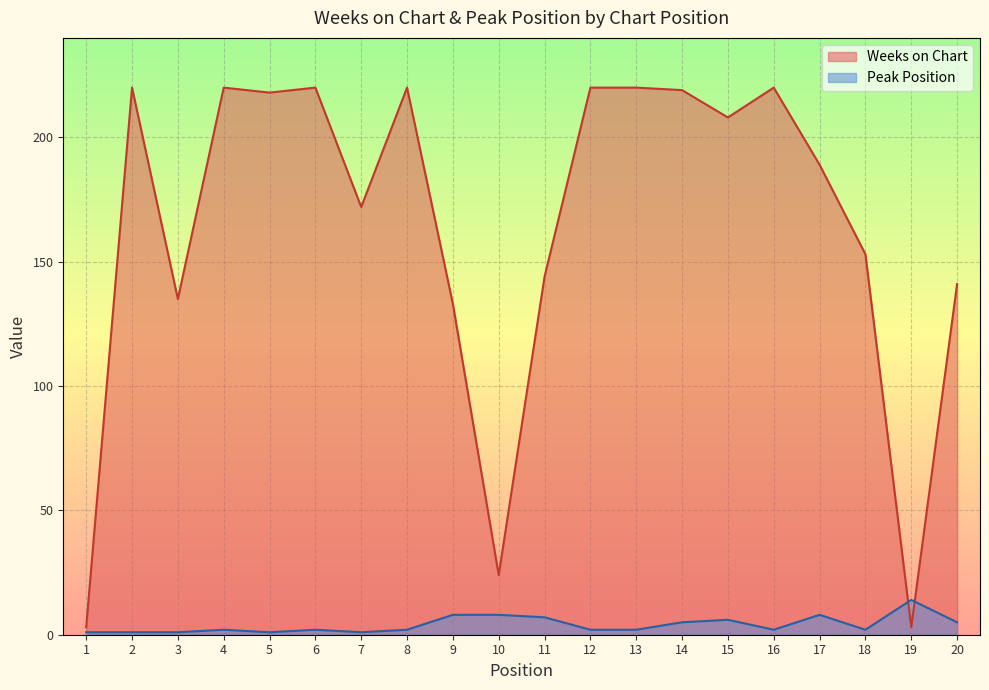

True or false: Peak Position has more than 0 points higher than both neighbors.

True